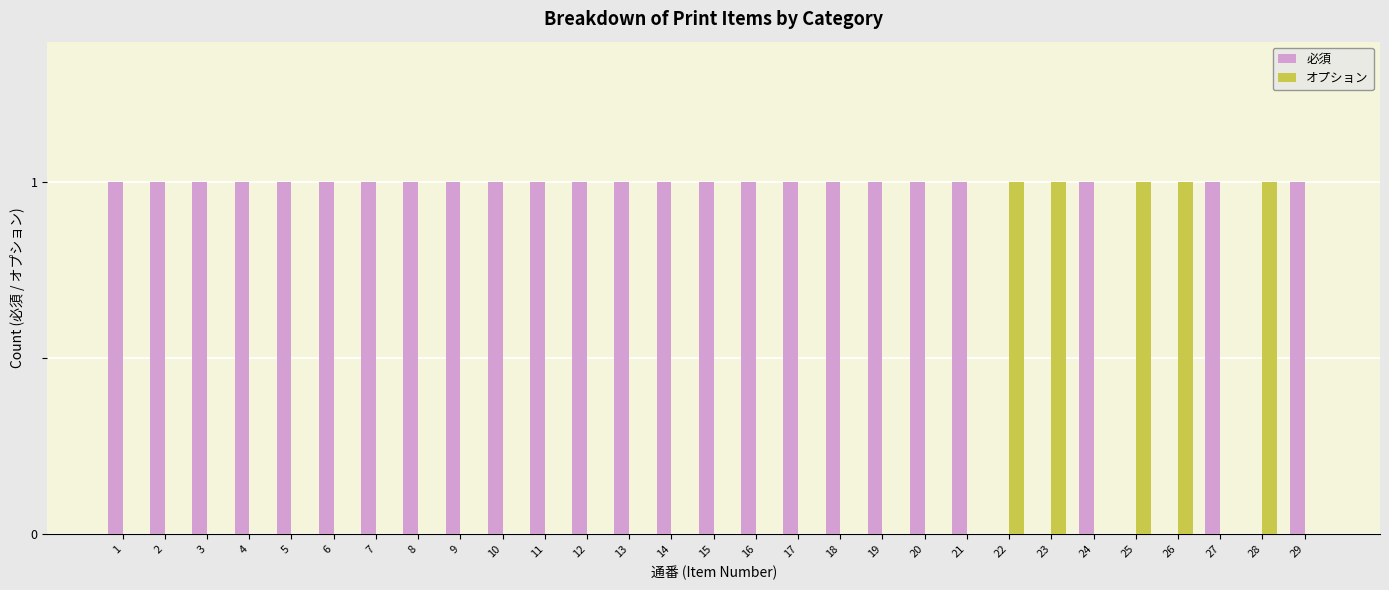

The オプション series shows 0 at 1. True or false?

True